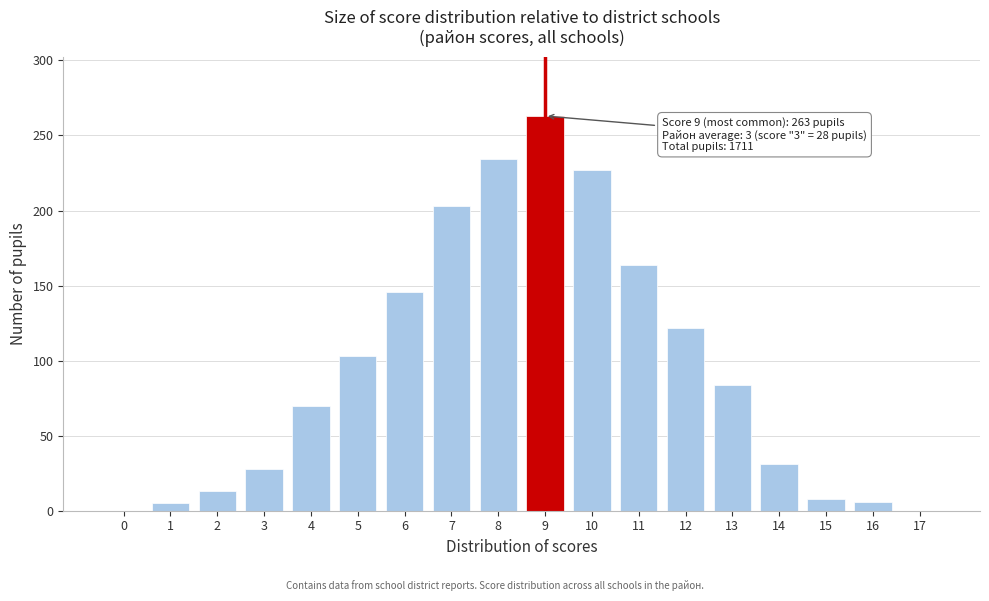

What is the greatest value displayed?

263